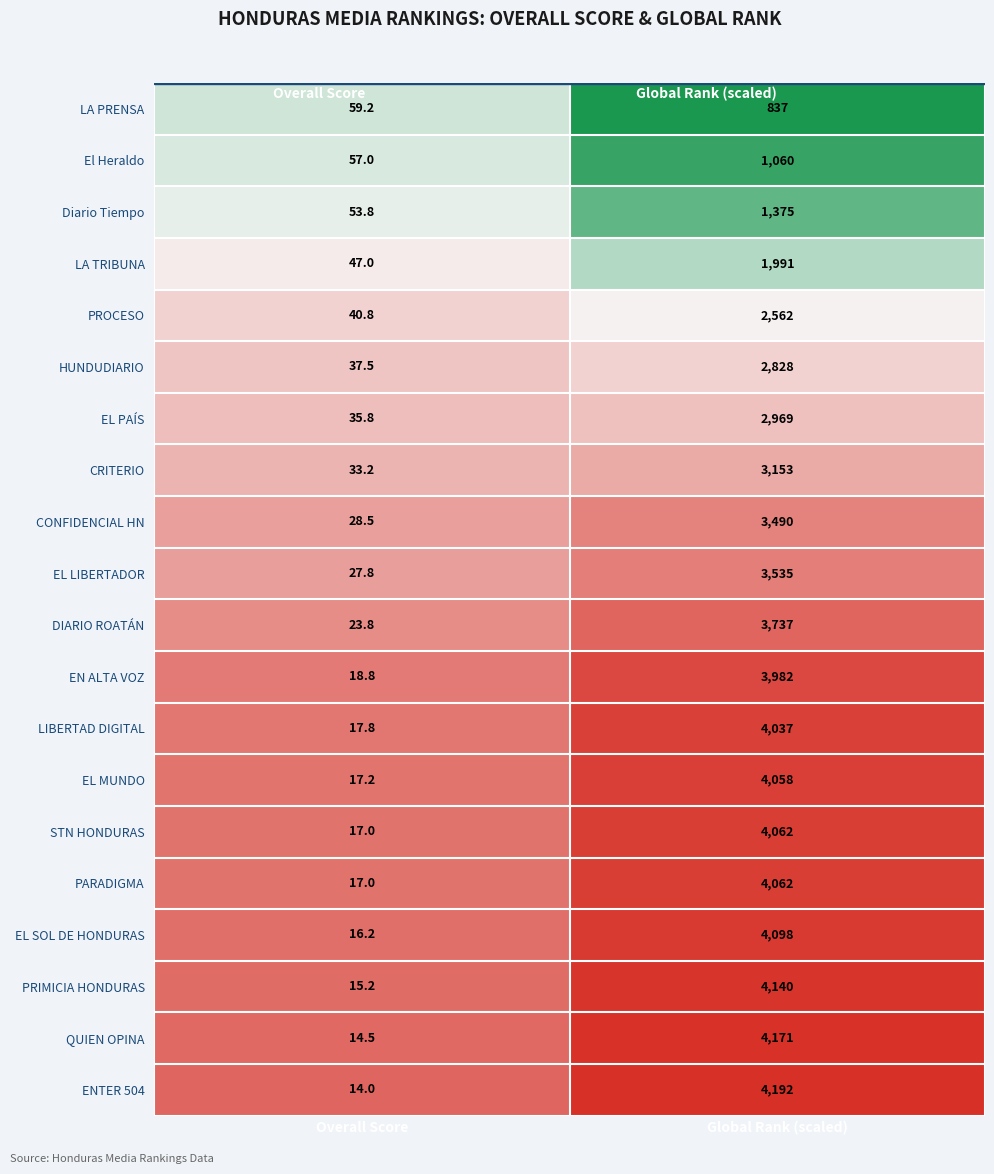

What is the difference between the PROCESO values at Overall Score and Global Rank (scaled)?

2521.2